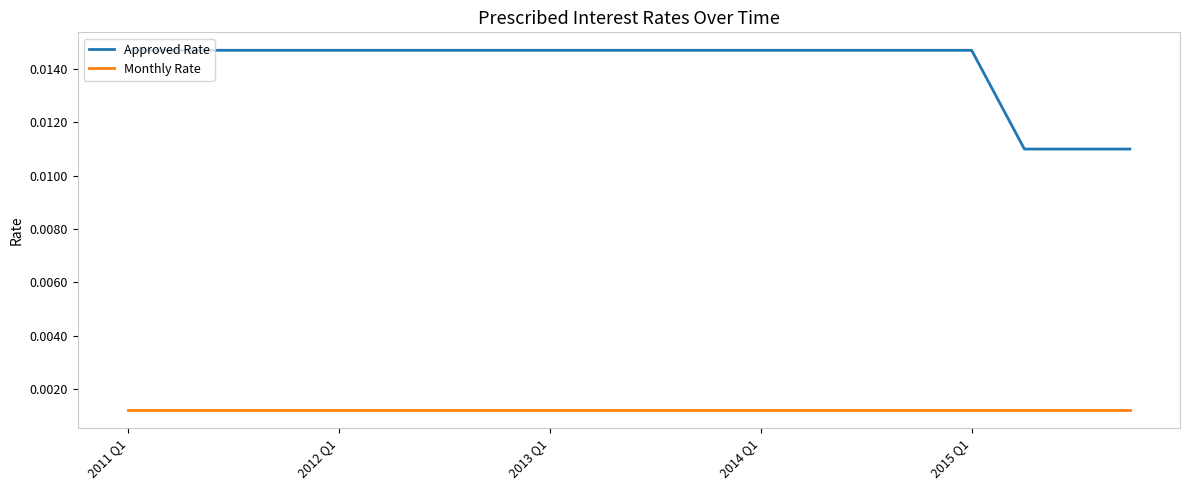

Which series has the largest range (max minus min)?

Approved Rate